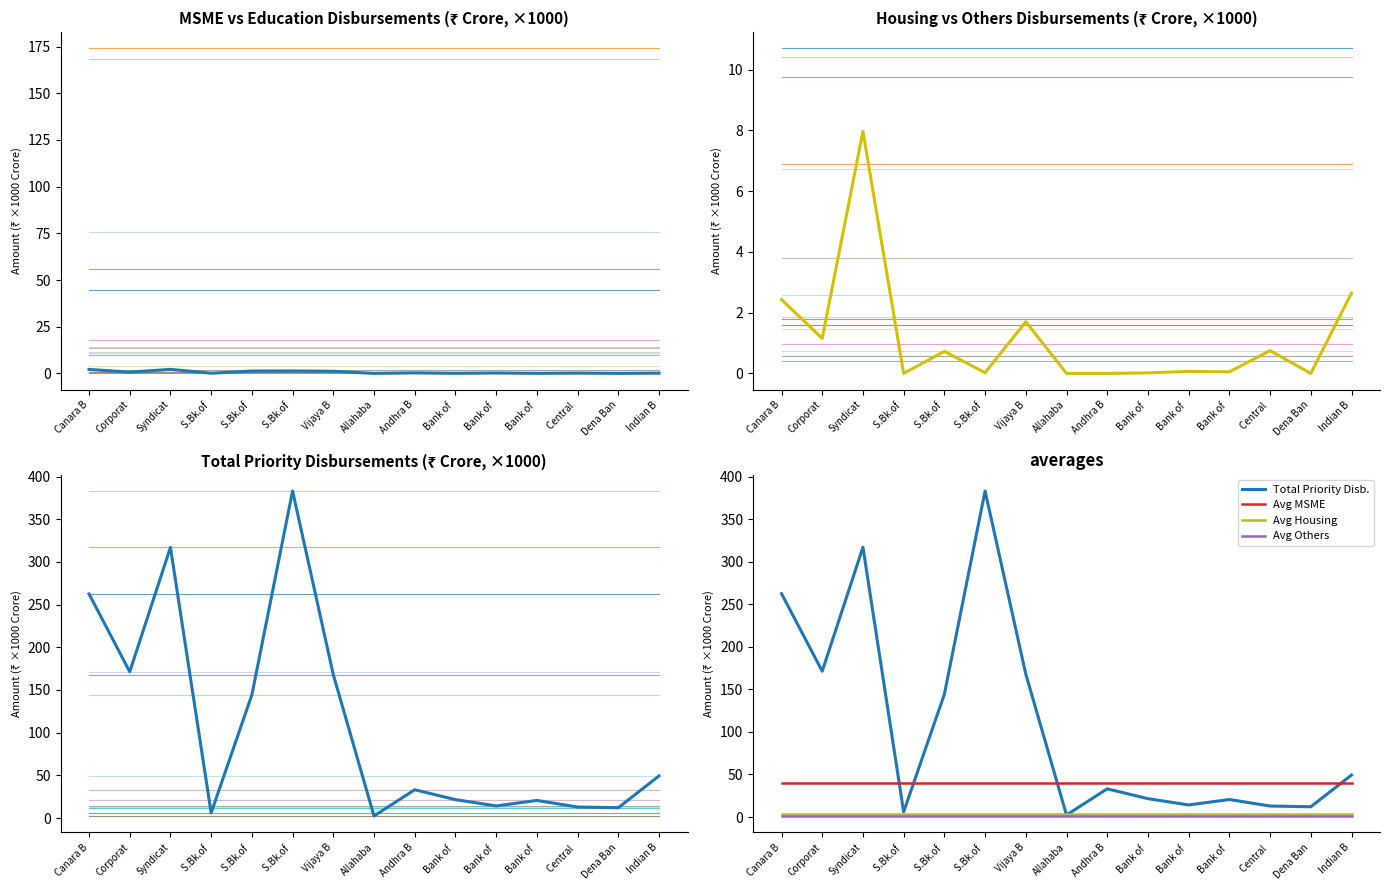

Is the value of Education Disbursements at Indian B greater than the value of Total Priority Disbursements at Andhra B?

No